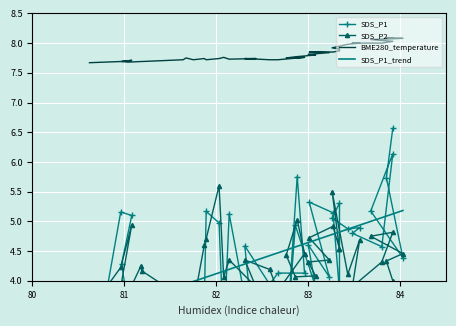

How many values in the SDS_P1_trend series exceed 4?

30